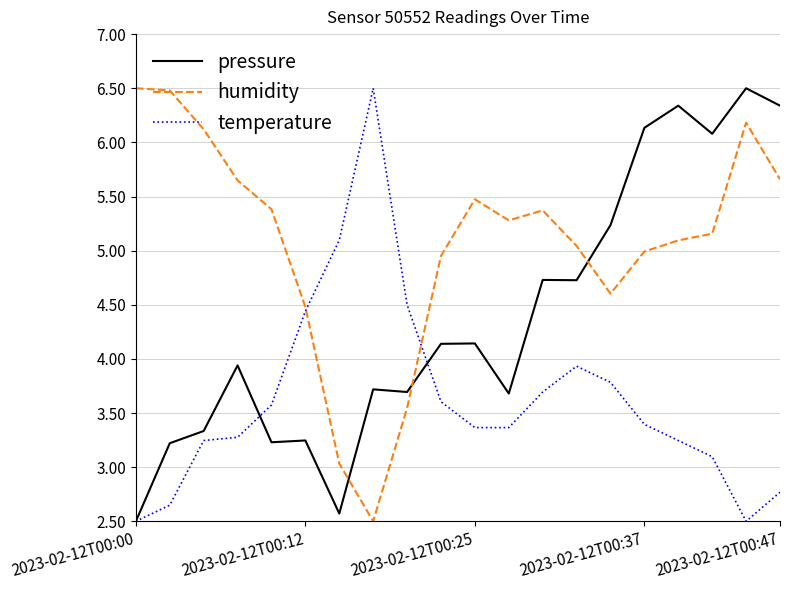

True or false: temperature has more than 0 interior local peaks.

True